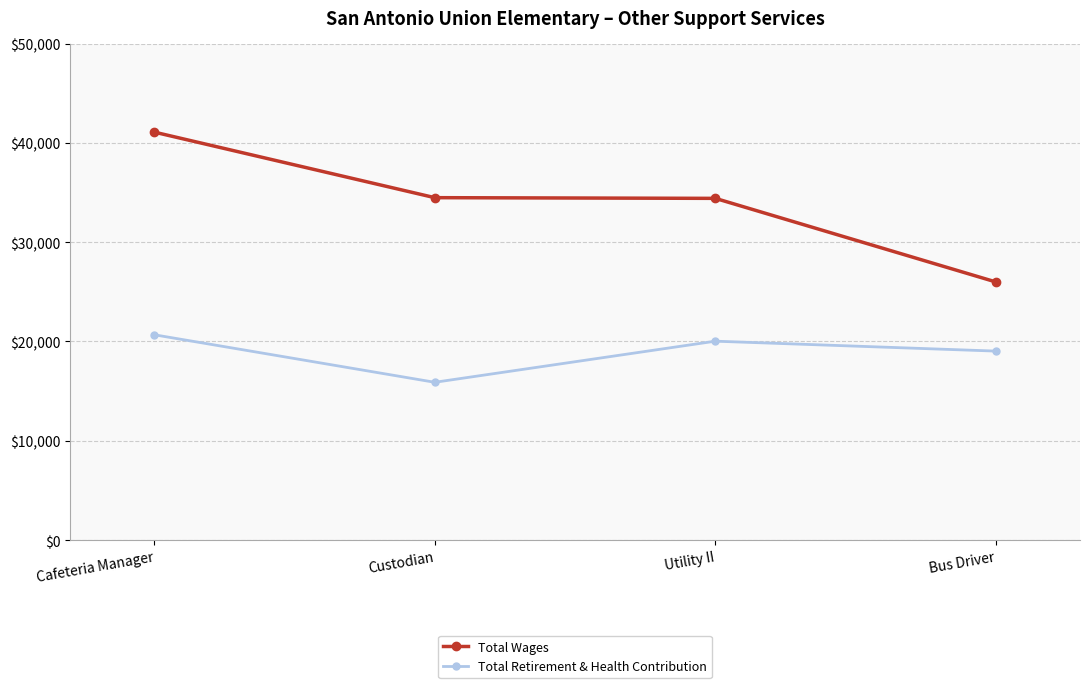

List the series in order of their peak value, lowest first.

Total Retirement & Health Contribution, Total Wages